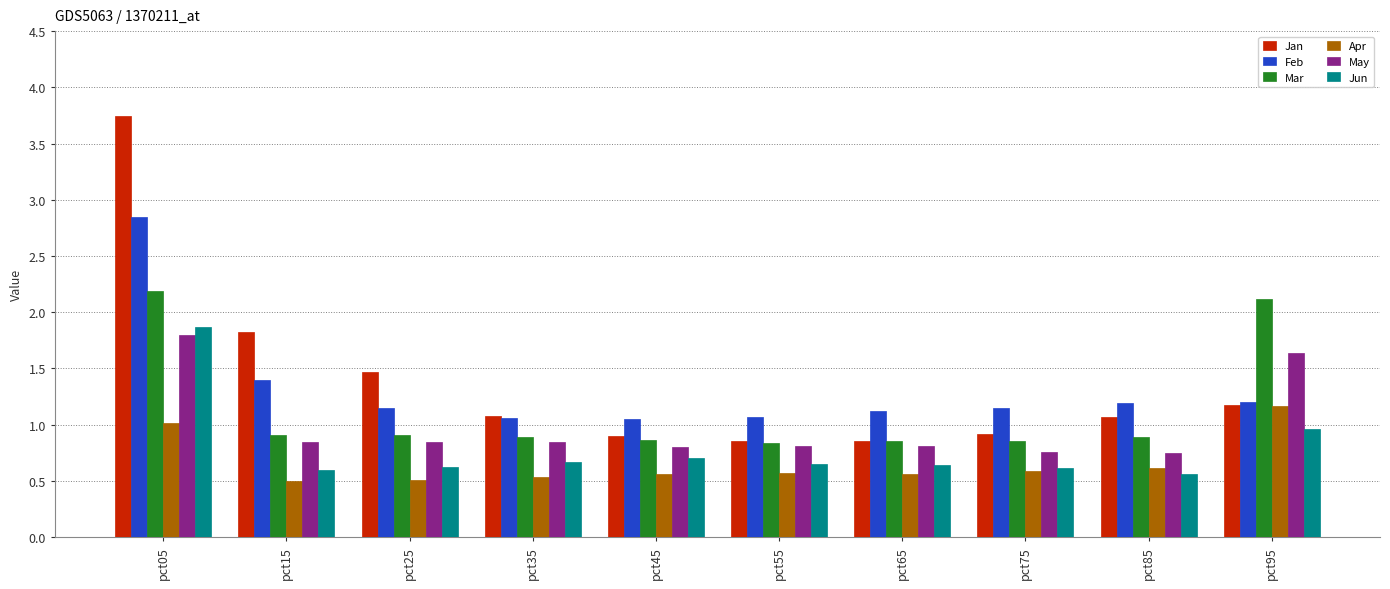

Which category has the highest value in the Feb series?

pct05